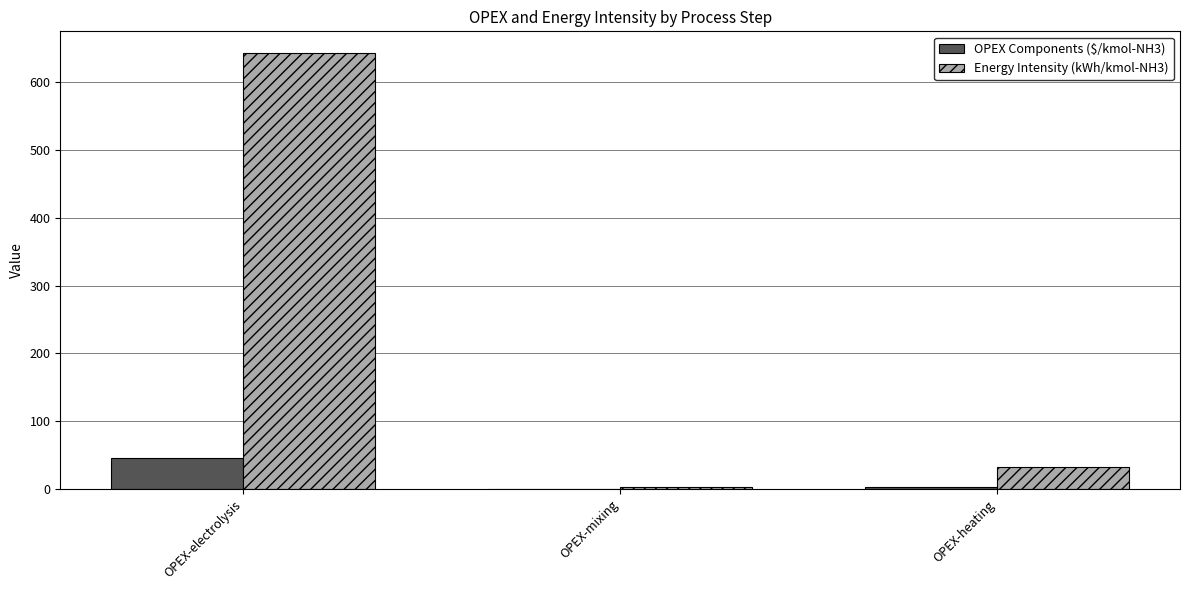

What is the total value across all series at OPEX-electrolysis?

688.3